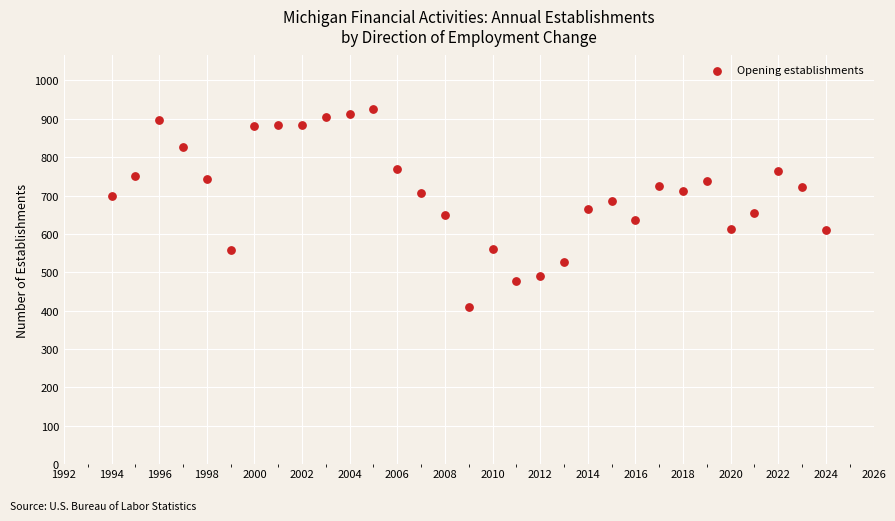

What is the range of X values (max minus min)?

30